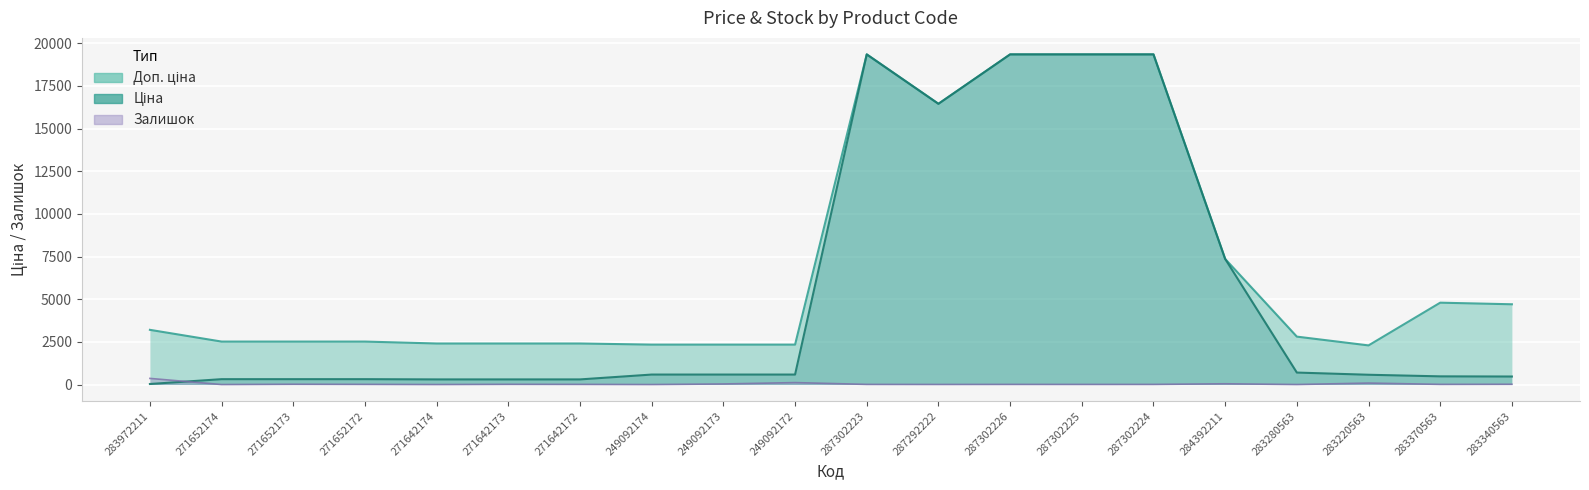

What is the label of the 8th point from the left?

249092174